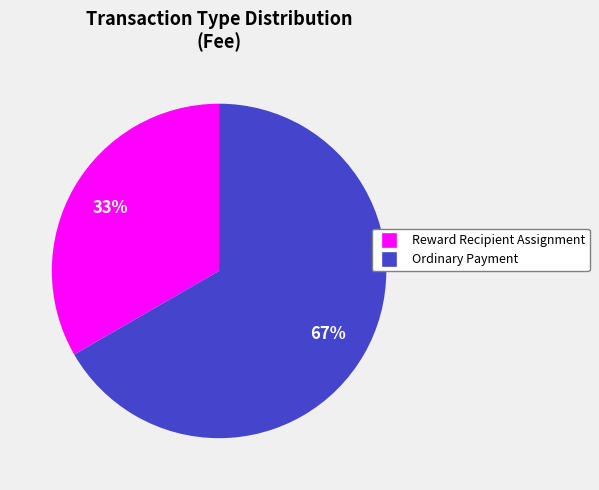

Is Reward Recipient Assignment the majority of the pie?

No